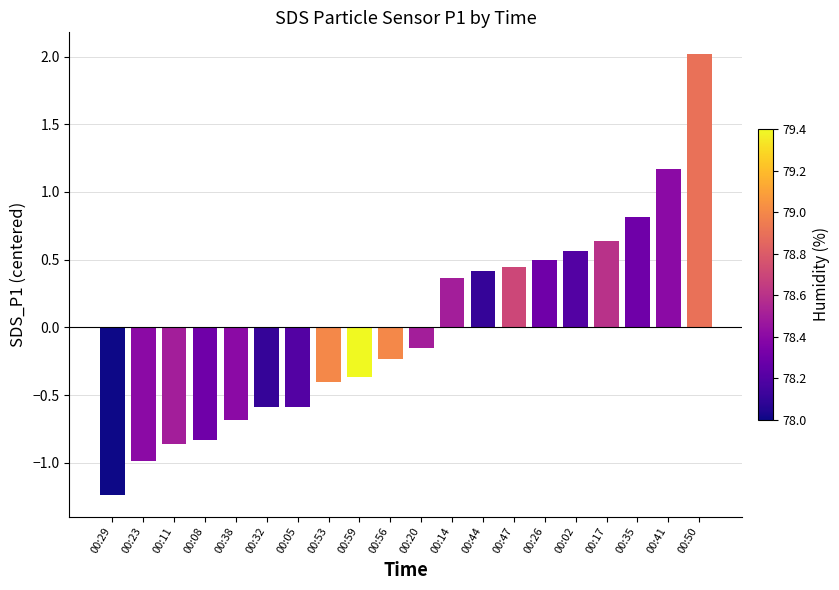

Count the number of categories in the chart.

20